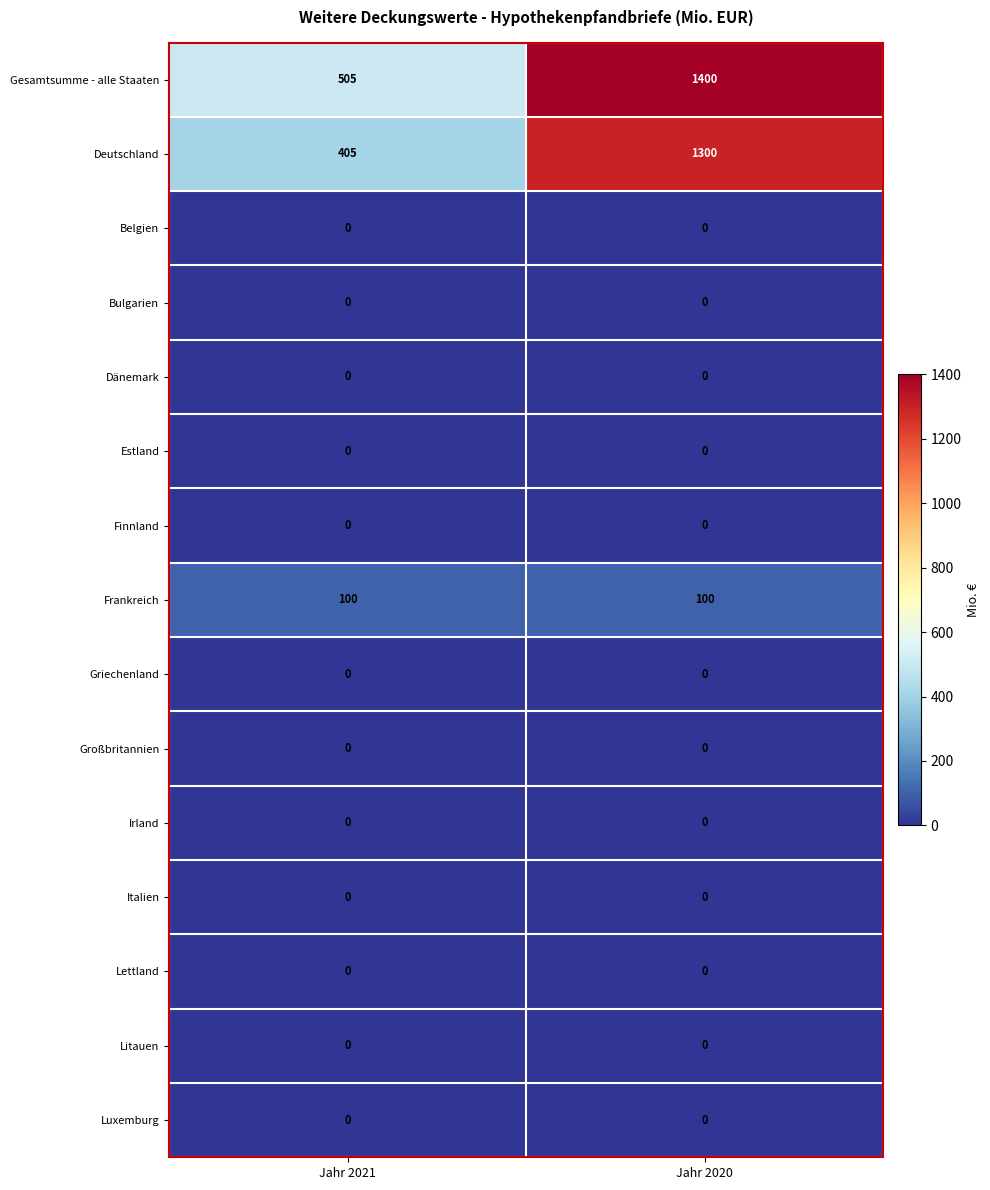

What is the difference between the highest and lowest values at Jahr 2021?

505